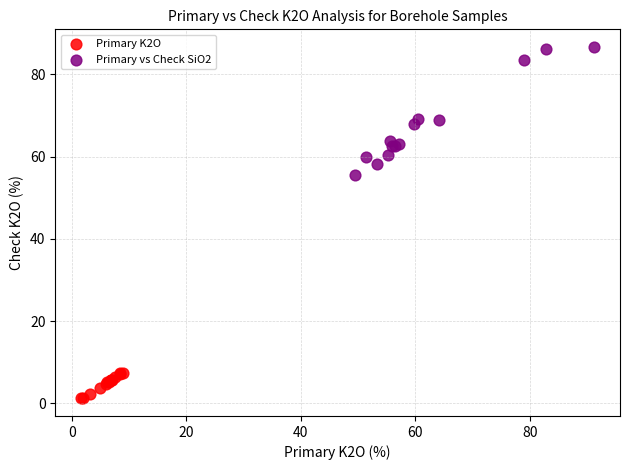

Which series has the widest spread of Y values?

Primary vs Check SiO2